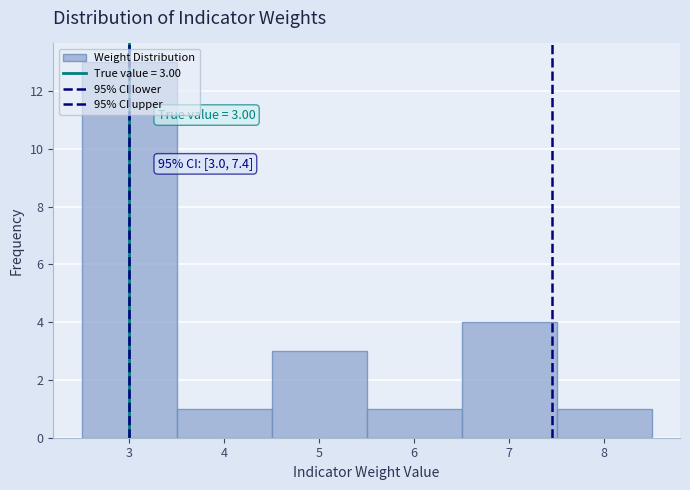

Over which range of the x-axis is the bar tallest?

2.5 to 3.5